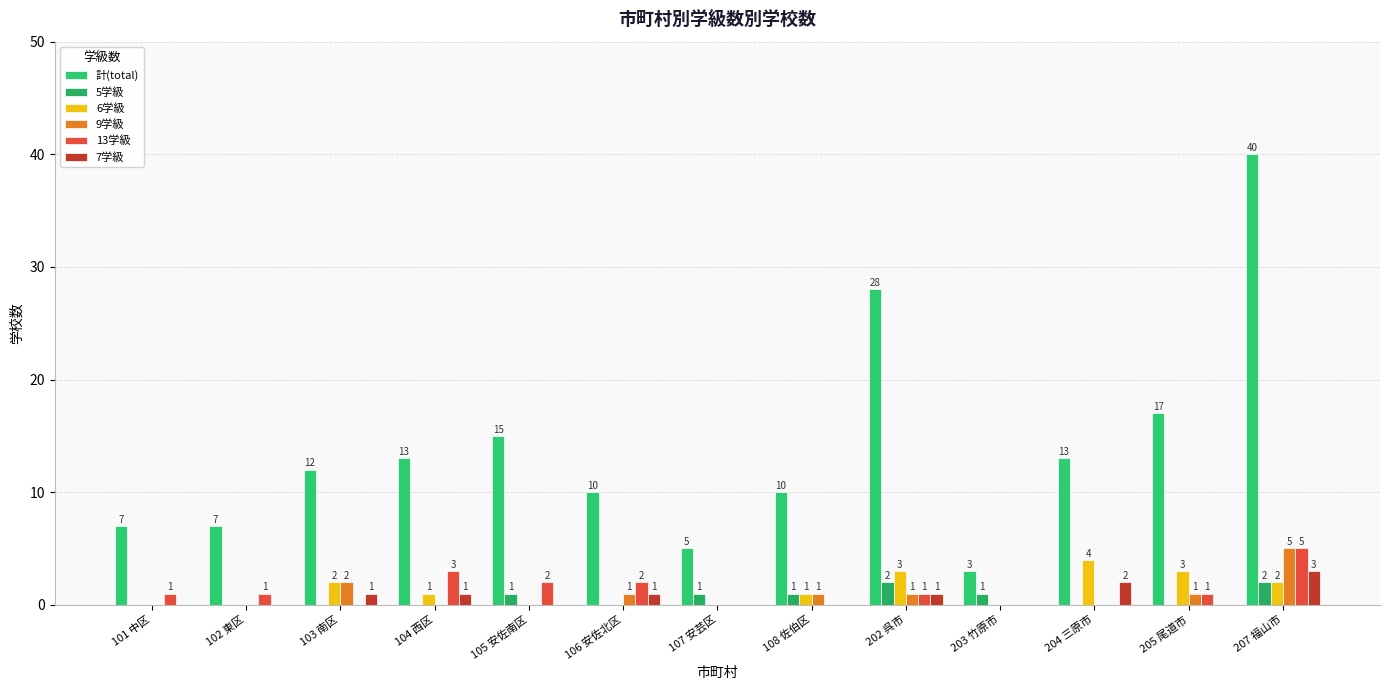

What is the highest value of the 計(total) series?

40